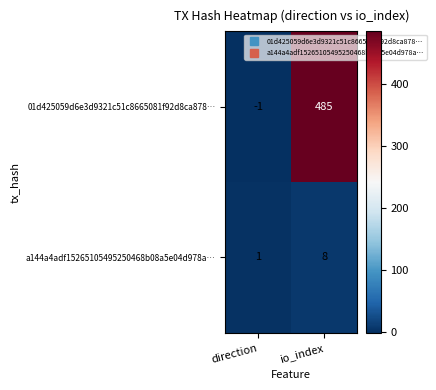

The value of 01d425059d6e3d9321c51c8665081f92d8ca878… at io_index is 485. True or false?

True